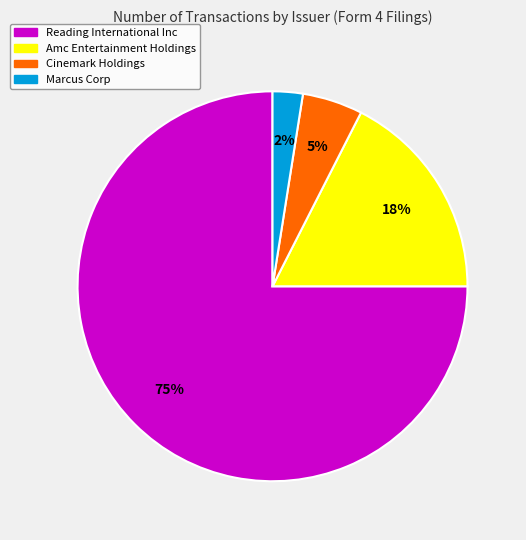

Between Amc Entertainment Holdings and Reading International Inc, which is larger?

Reading International Inc